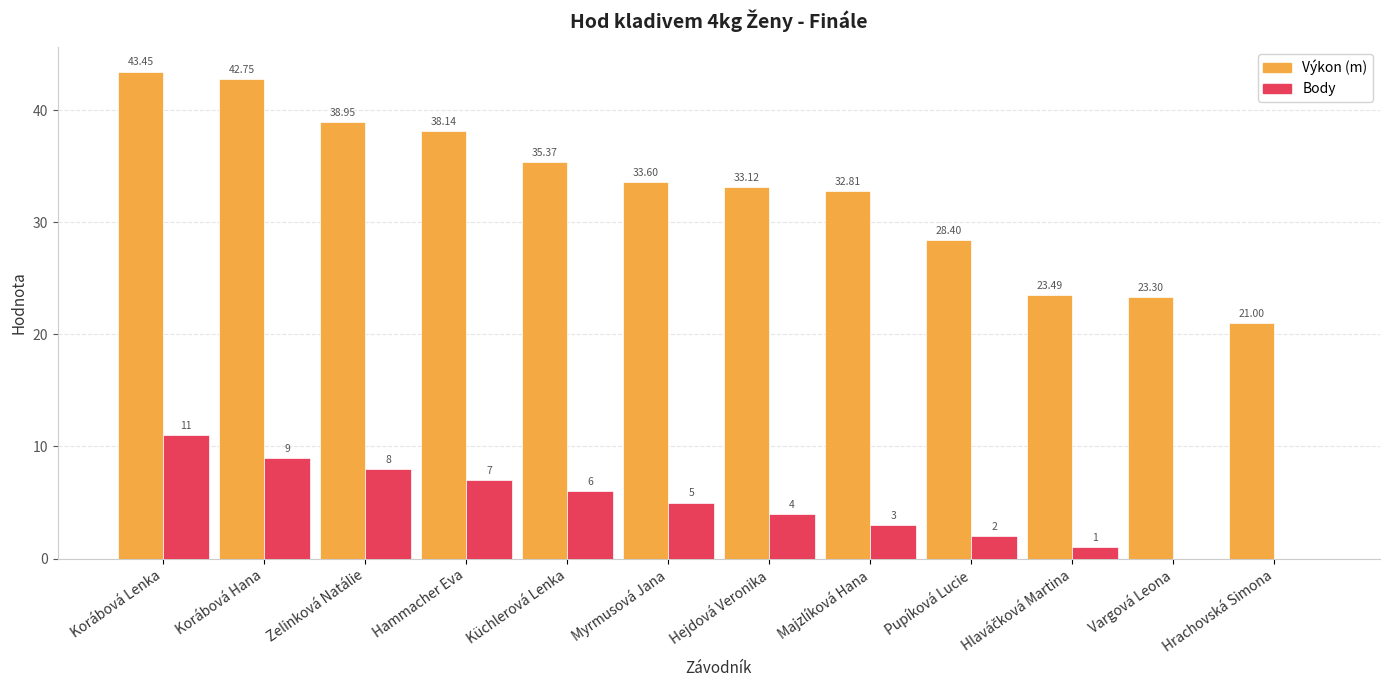

True or false: Body has a value of 6.0 at Küchlerová Lenka.

True